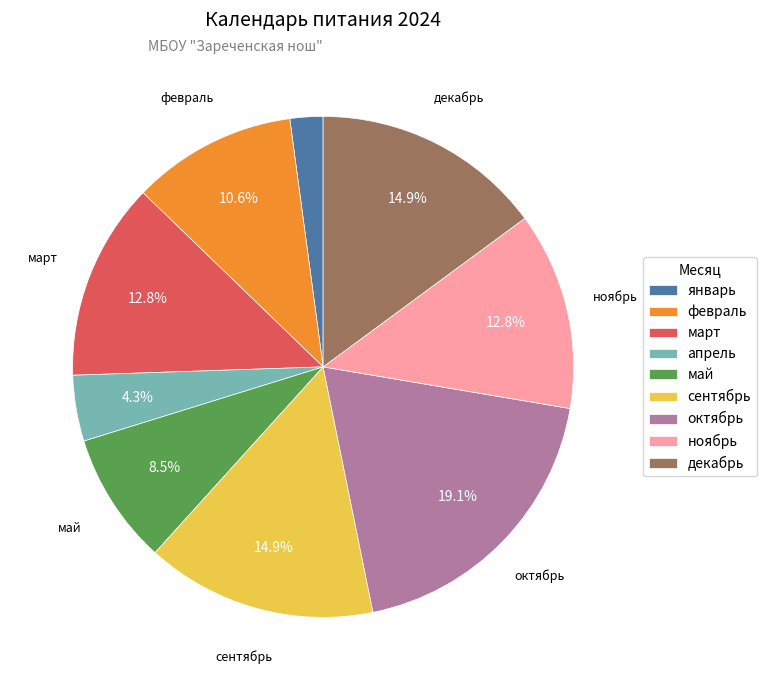

Which has a higher value, ноябрь or сентябрь?

сентябрь